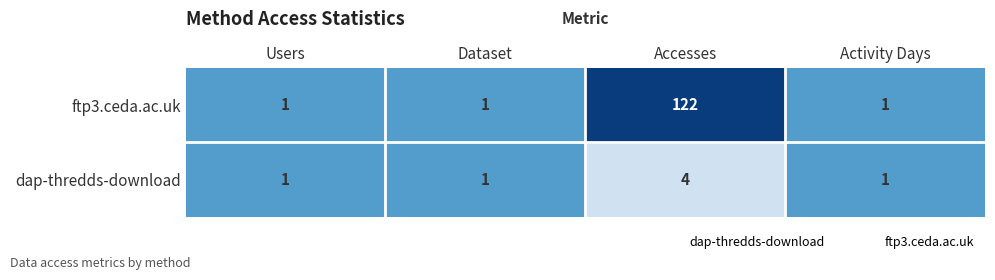

Which label corresponds to the smallest value in the chart?

Users